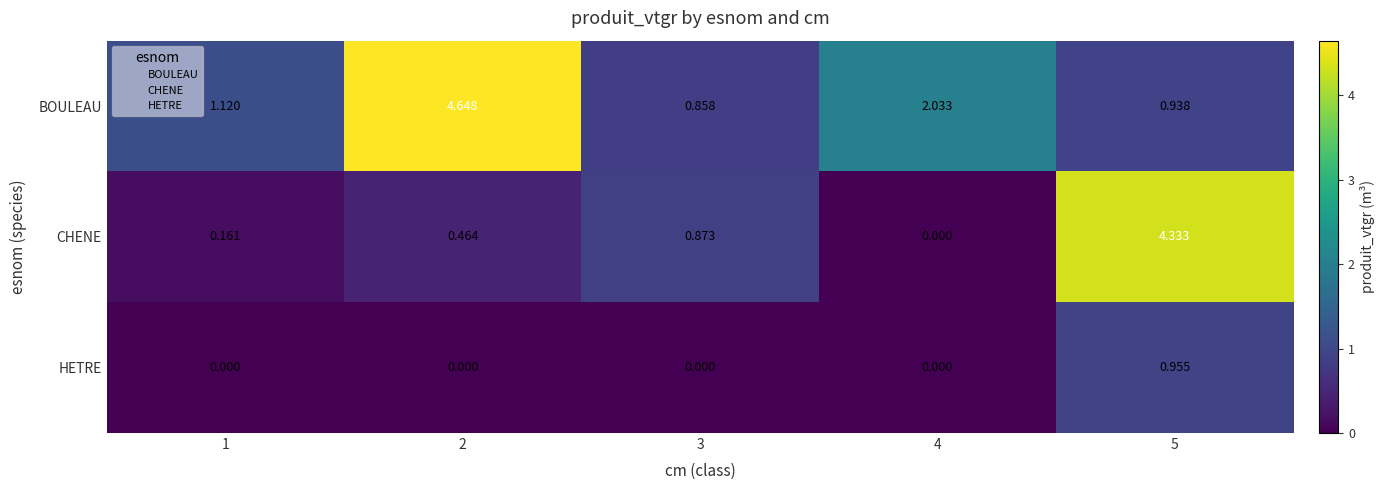

Which series has the largest range (max minus min)?

CHENE